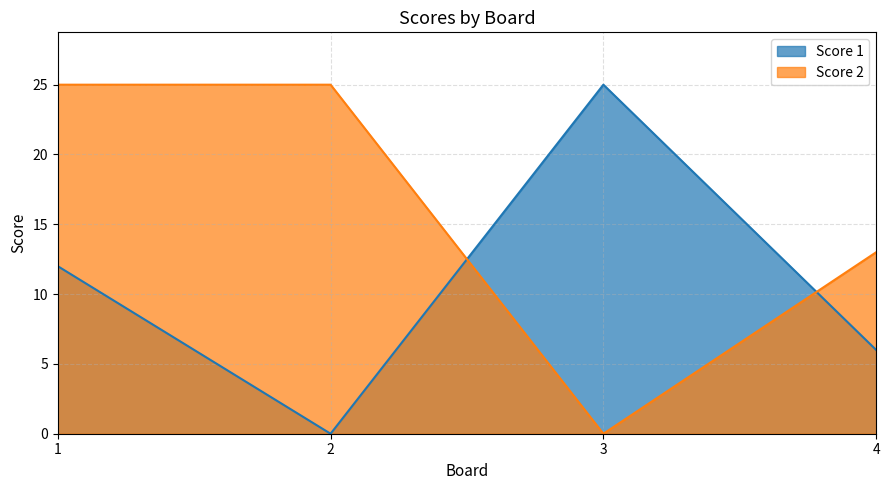

Reading left to right, list all the values displayed in this chart.

Score 1: 1=12	2=0	3=25	4=6
Score 2: 1=25	2=25	3=0	4=13